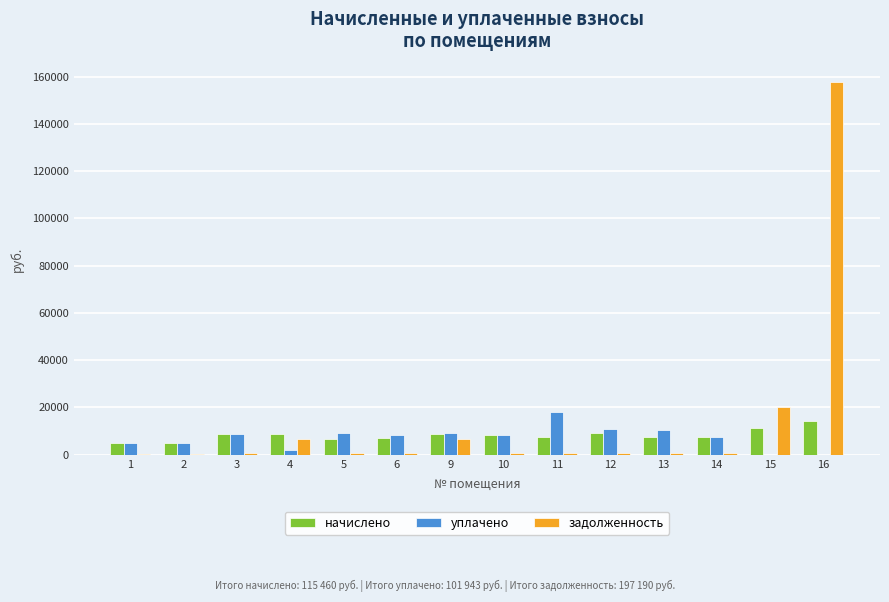

Read the уплачено value at 11.

18112.0